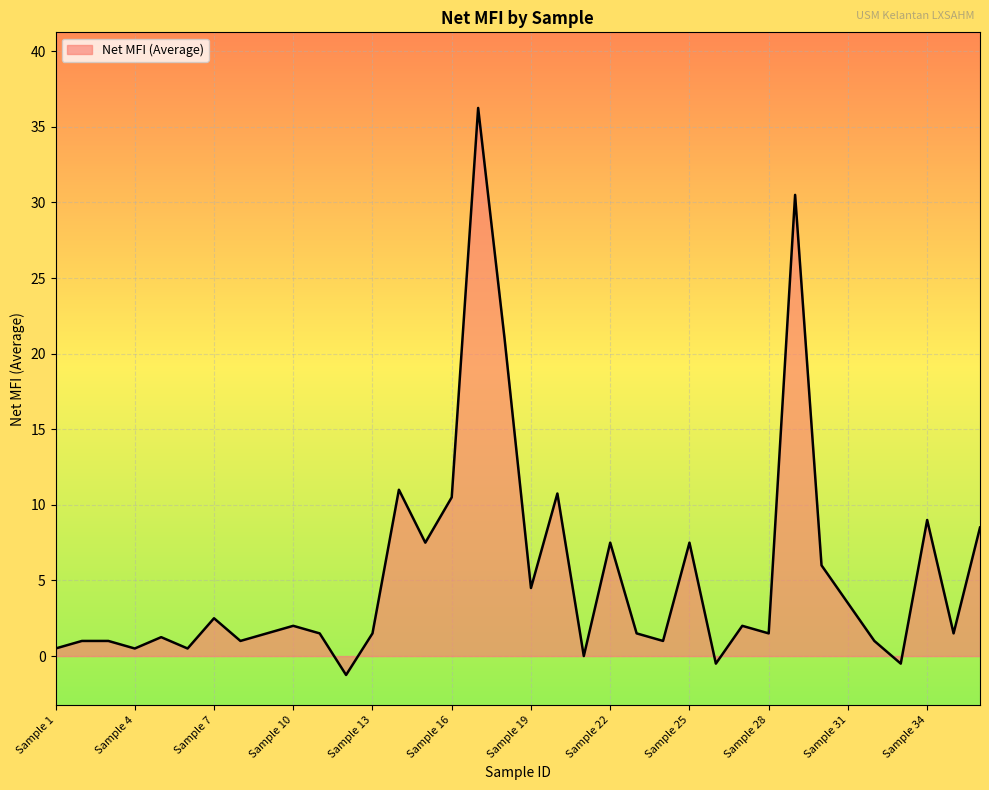

True or false: there are more than 2 points higher than both neighbors.

True